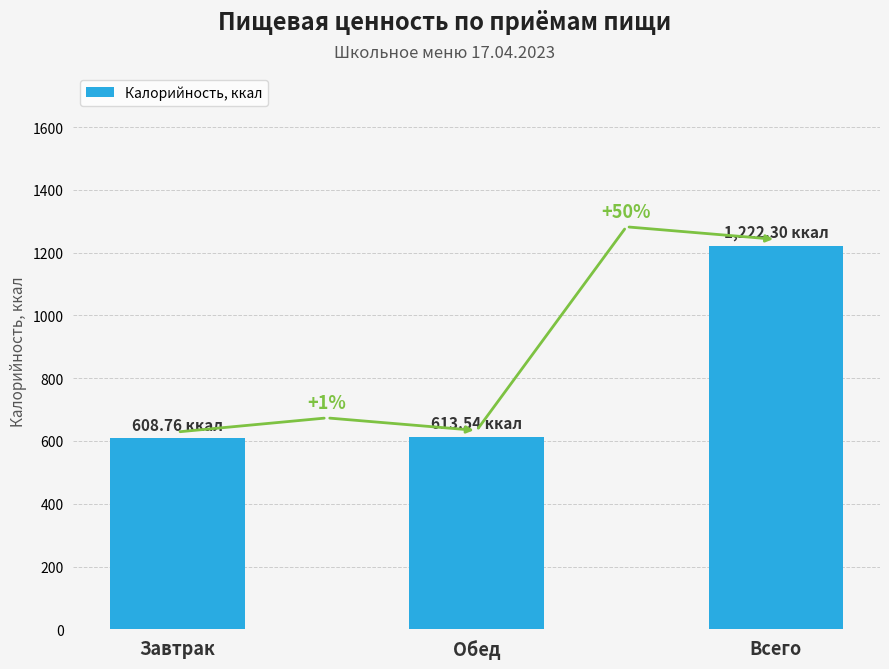

How many bars are there in total?

3